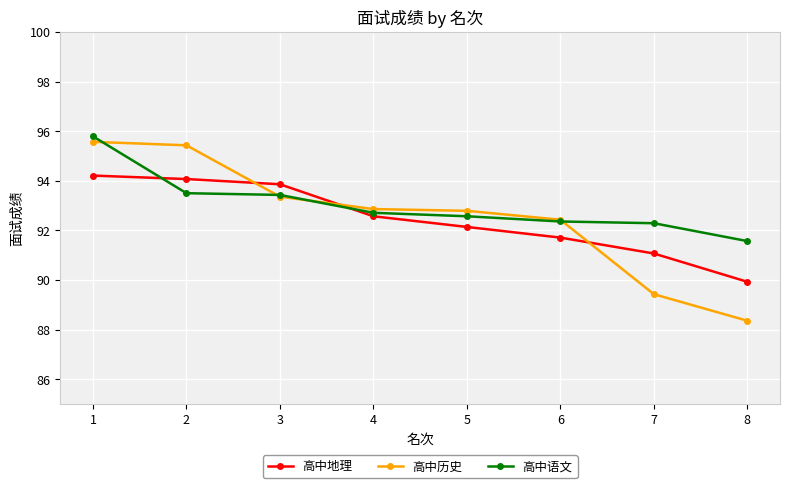

What is the total value across all series at 1?

285.6